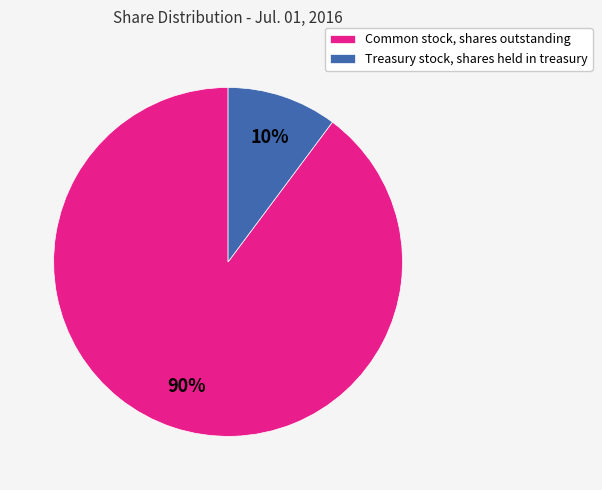

To the nearest percent, what portion does Treasury stock, shares held in treasury represent?

10%